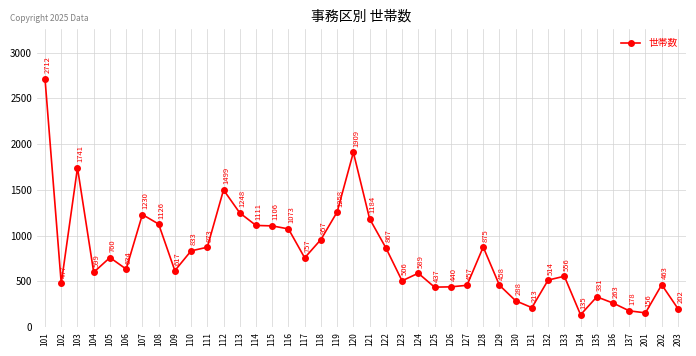

List the labels in order of value, smallest first.

134, 201, 137, 203, 131, 136, 130, 135, 125, 126, 127, 129, 202, 102, 123, 132, 133, 124, 104, 109, 106, 117, 105, 110, 122, 111, 128, 118, 116, 115, 114, 108, 121, 107, 113, 119, 112, 103, 120, 101